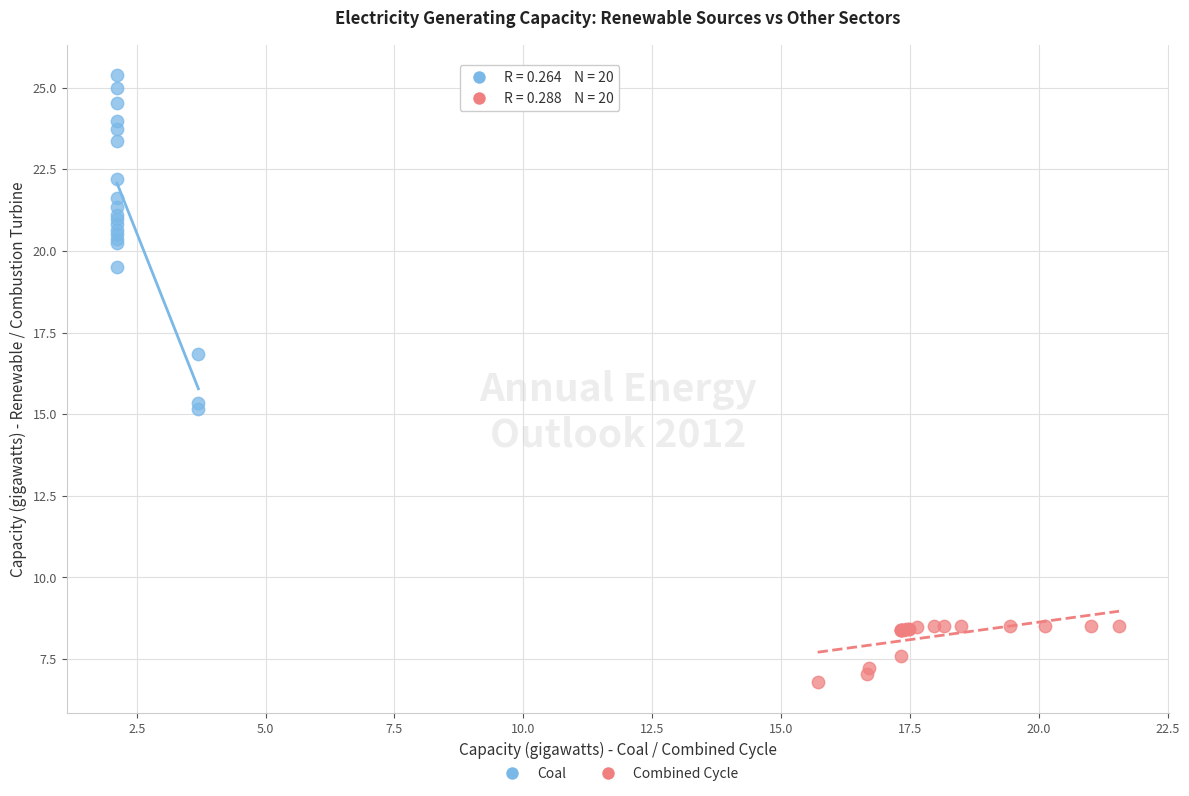

Which series reaches the maximum Y coordinate?

Coal